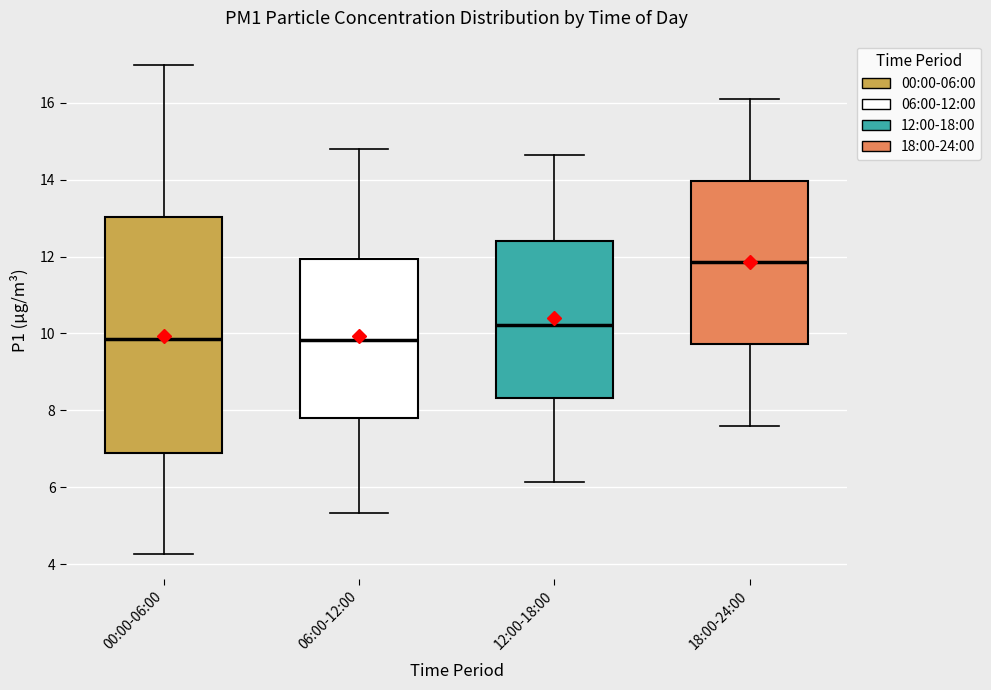

Comparing the boxes themselves (not the whiskers), which one is the tallest?

00:00-06:00